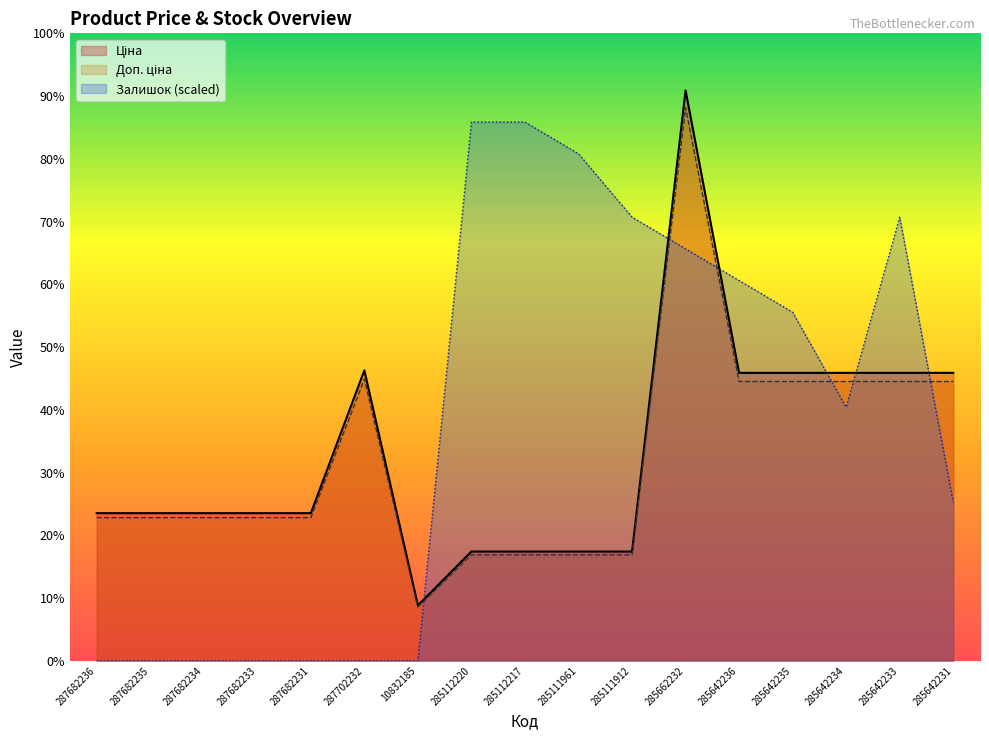

How many positive values does the Залишок series have?

10